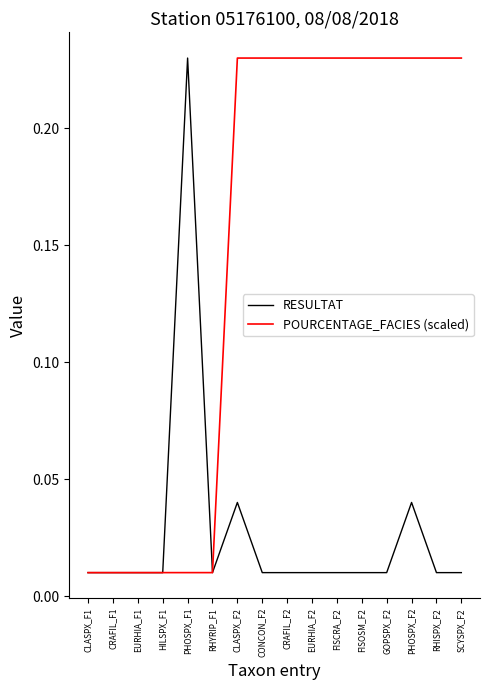

Rank the series by their average value, from lowest to highest.

RESULTAT, POURCENTAGE_FACIES (scaled)